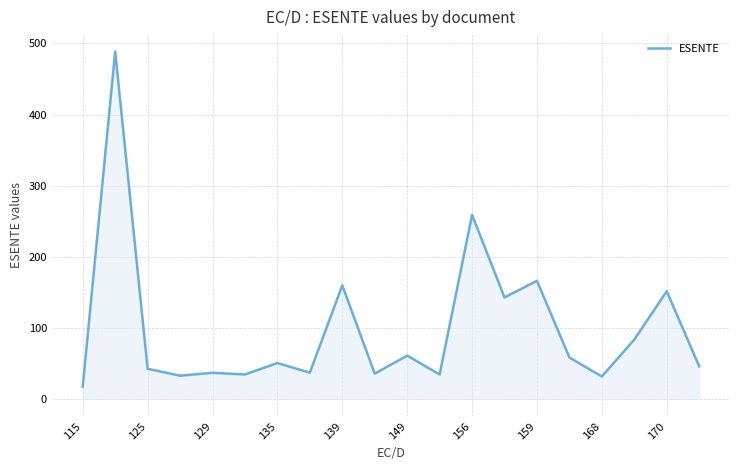

What is the difference between the maximum and minimum values?

471.3